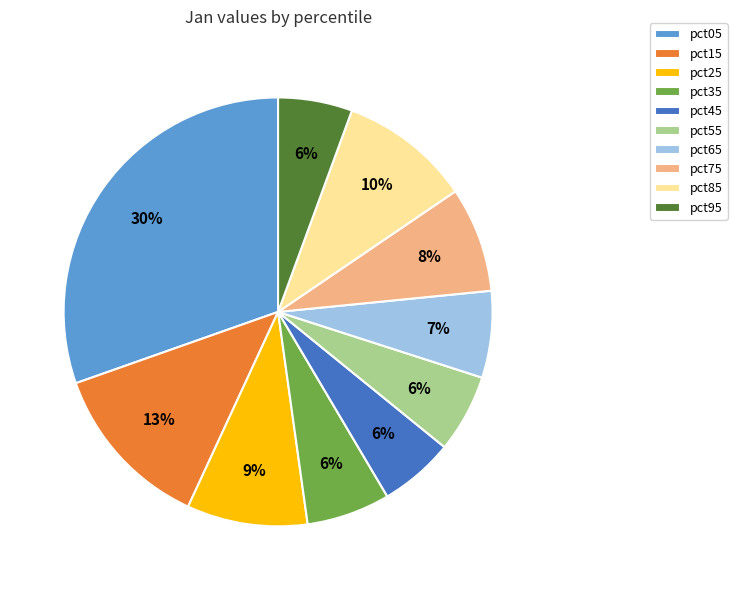

The pct75 slice represents 17% of the pie. True or false?

False